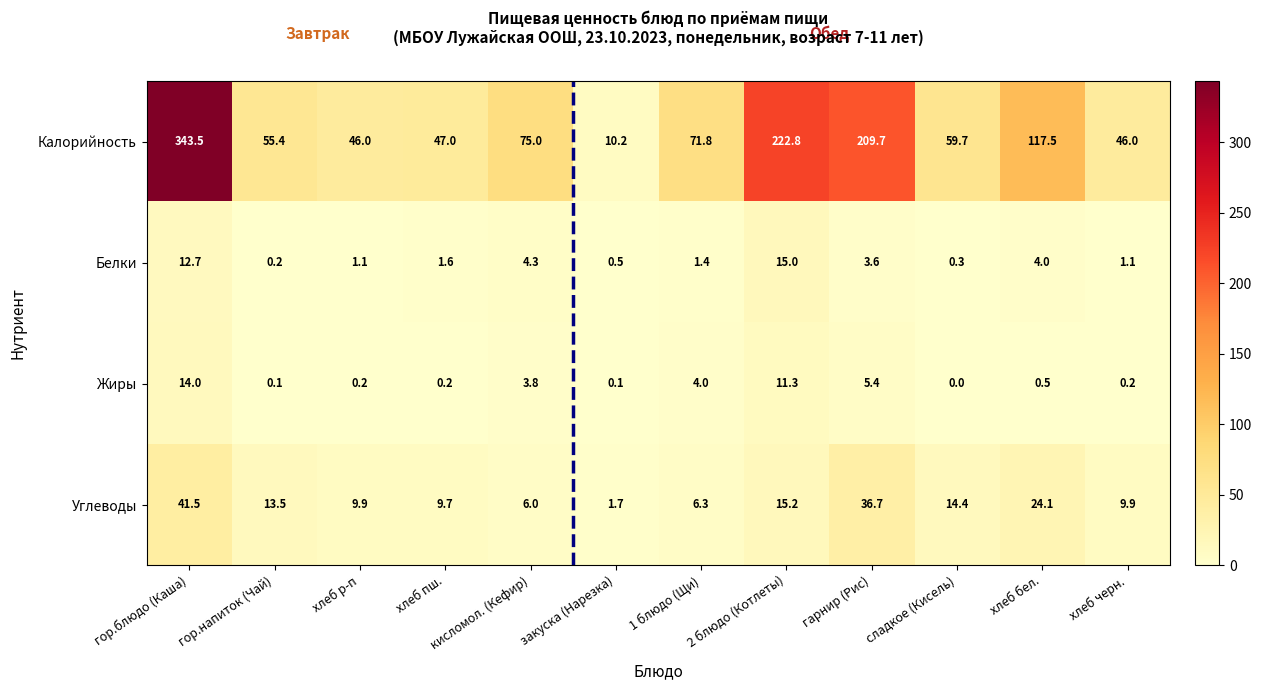

At which category is the sum across all series the highest?

гор.блюдо (Каша)